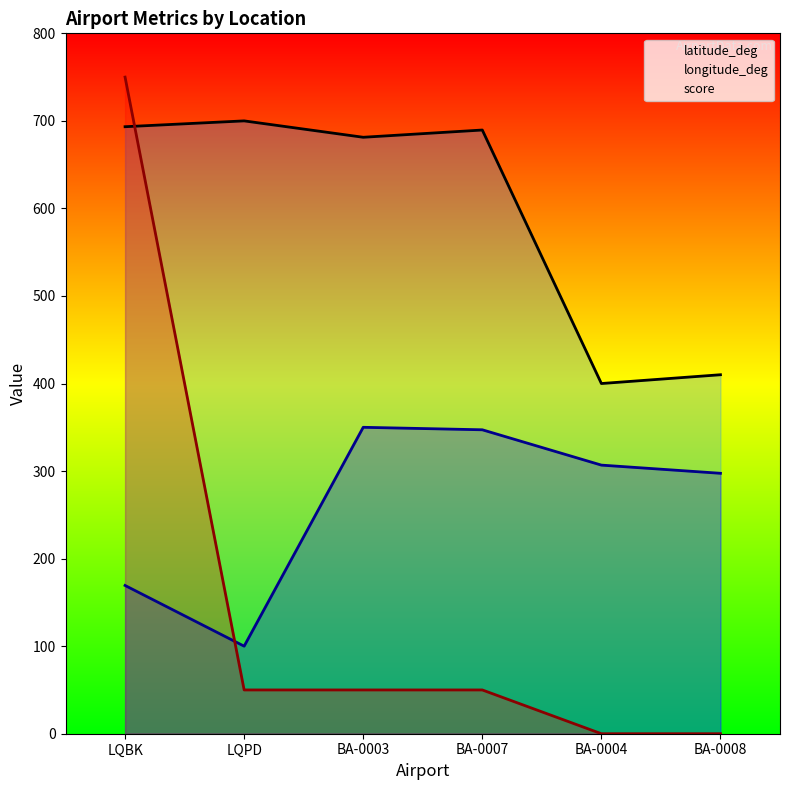

Reading left to right, list all the values displayed in this chart.

latitude_deg: 693.3	700.0	681.3	689.6	400.0	410.0
longitude_deg: 169.3	100.0	350.0	347.2	306.8	297.5
score: 750.0	50.0	50.0	50.0	0.0	0.0